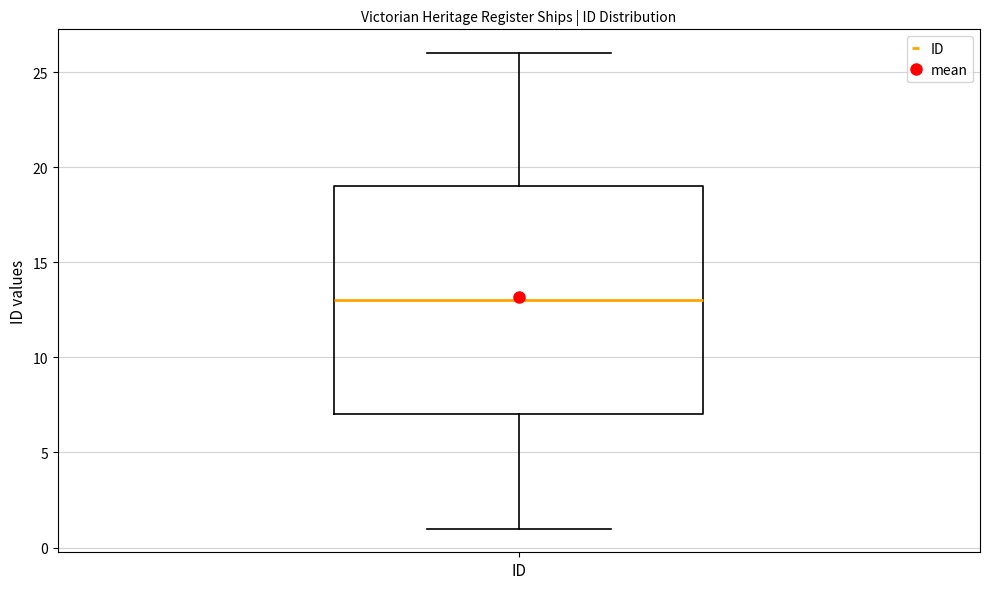

Transcribe this box plot: give where the median line is, the range the box spans, and where the two whiskers end, as read against the y-axis. The values are not printed on the chart, so give them approximately, as read against the axis.

median 13, box 7 to 19, whiskers 1 to 26